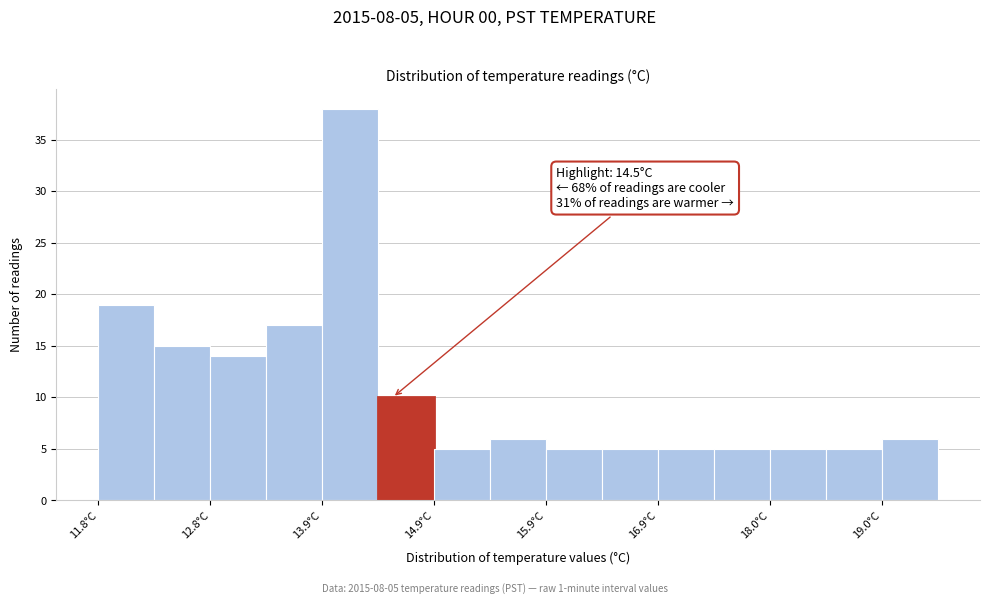

Read against the x-axis, roughly where is the centre of the tallest bar?

14.2